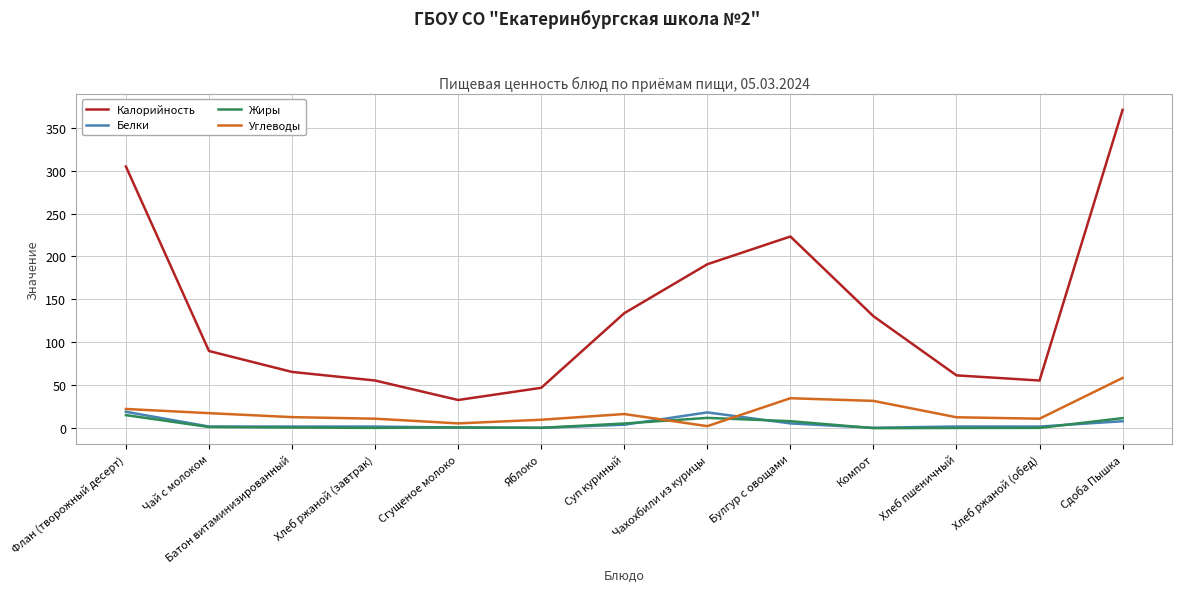

Which category has the highest value in the Калорийность series?

Сдоба Пышка